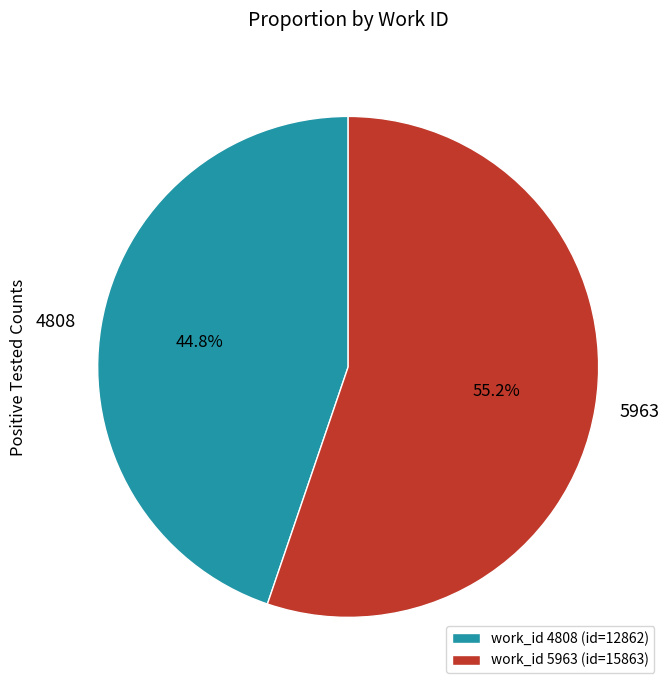

To the nearest percent, what is the average slice percentage?

50%